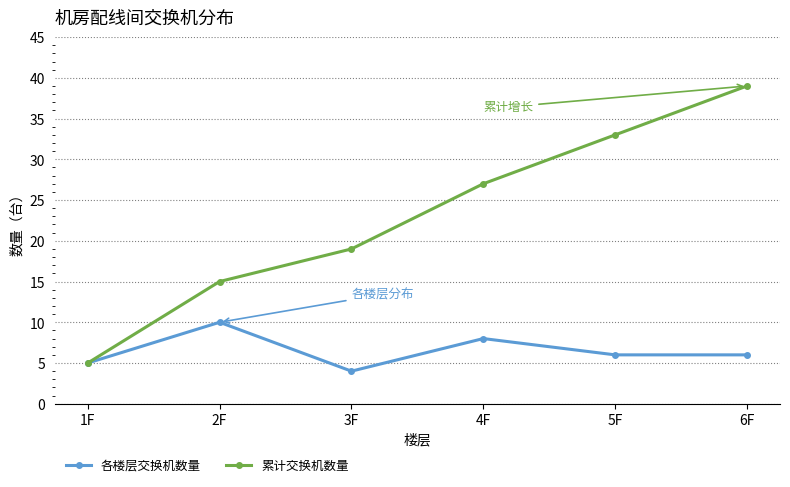

Is the value of 各楼层交换机数量 at 2F greater than the value of 累计交换机数量 at 1F?

Yes